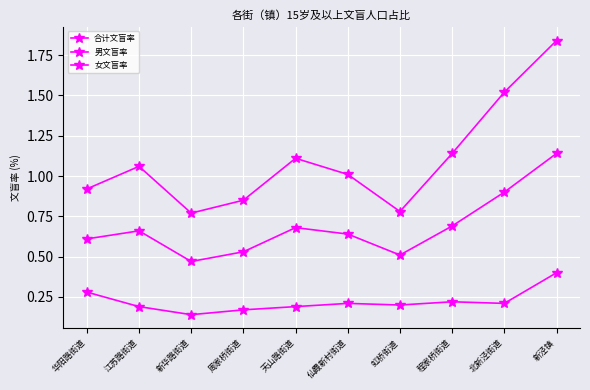

Does the chart have visible grid lines?

Yes